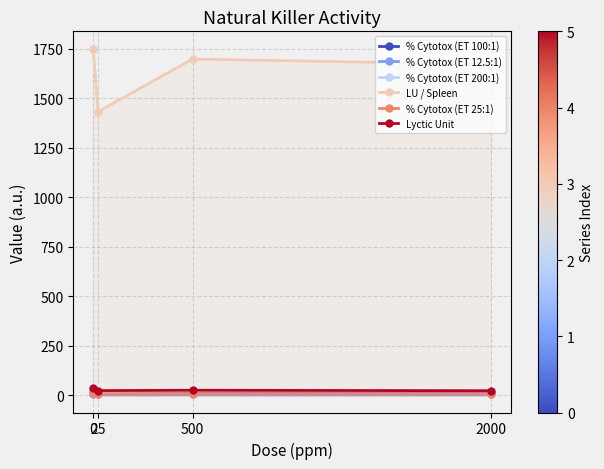

Reading right to left, extract all data points from this chart.

% Cytotox (ET 100:1): 2000=15.8	500=16.1	25=14.7	0=19.1
% Cytotox (ET 12.5:1): 2000=3.5	500=4.8	25=4.5	0=5.3
% Cytotox (ET 200:1): 2000=20.6	500=21.7	25=18.1	0=23.6
LU / Spleen: 2000=1671.7	500=1698.7	25=1432.9	0=1751.2
% Cytotox (ET 25:1): 2000=6.4	500=7.7	25=6.8	0=8.7
Lyctic Unit: 2000=22.4	500=25.0	25=23.0	0=36.0